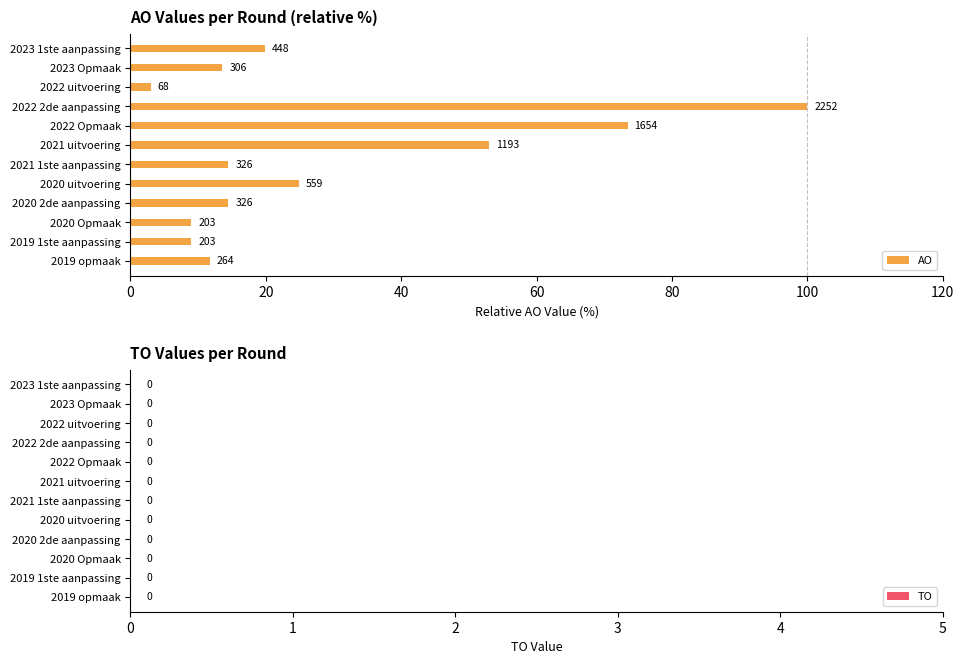

How many bars are there in total?

12